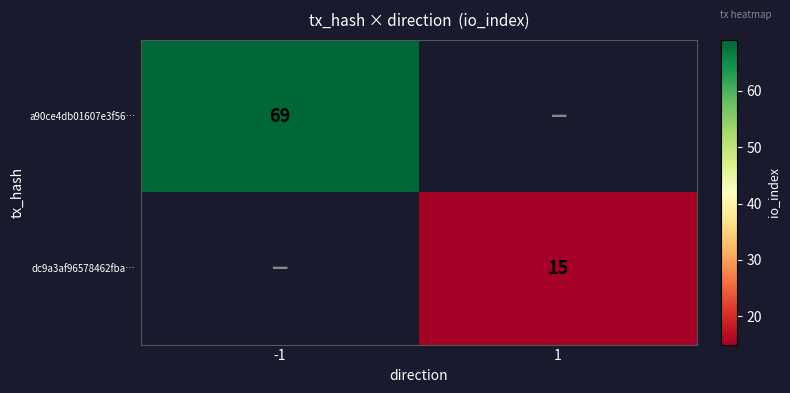

At how many categories does at least one series exceed 35?

1